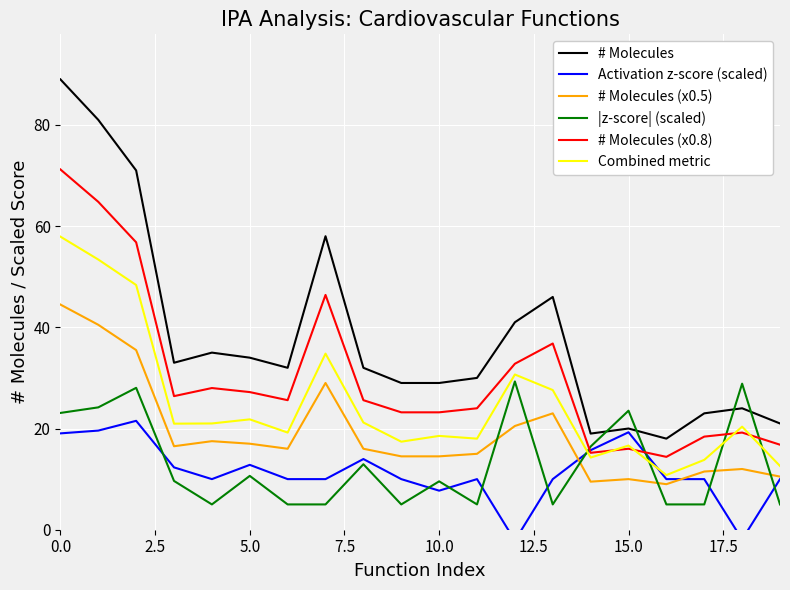

What is the difference between the second highest and minimum values in the # Molecules (x0.5) series?

31.5